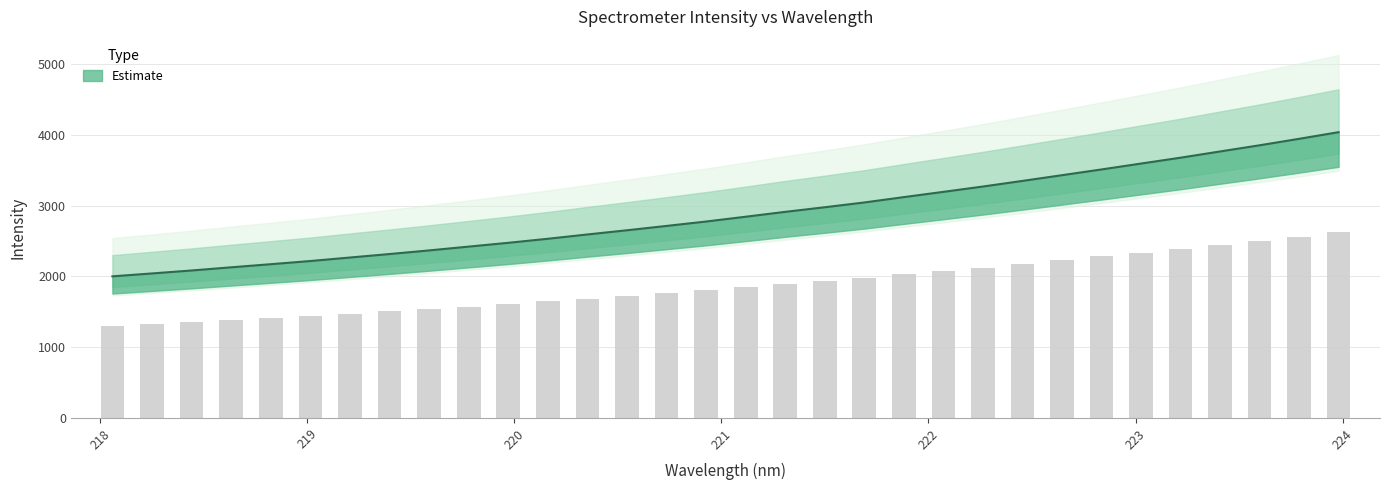

What position from the right is 220.7354?

18